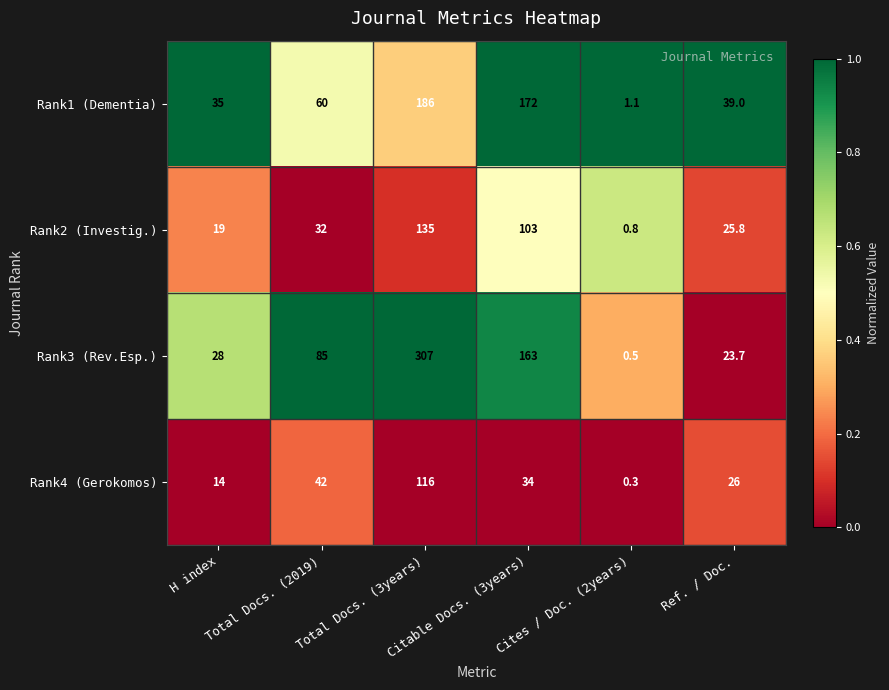

What is the greatest value displayed?

307.0